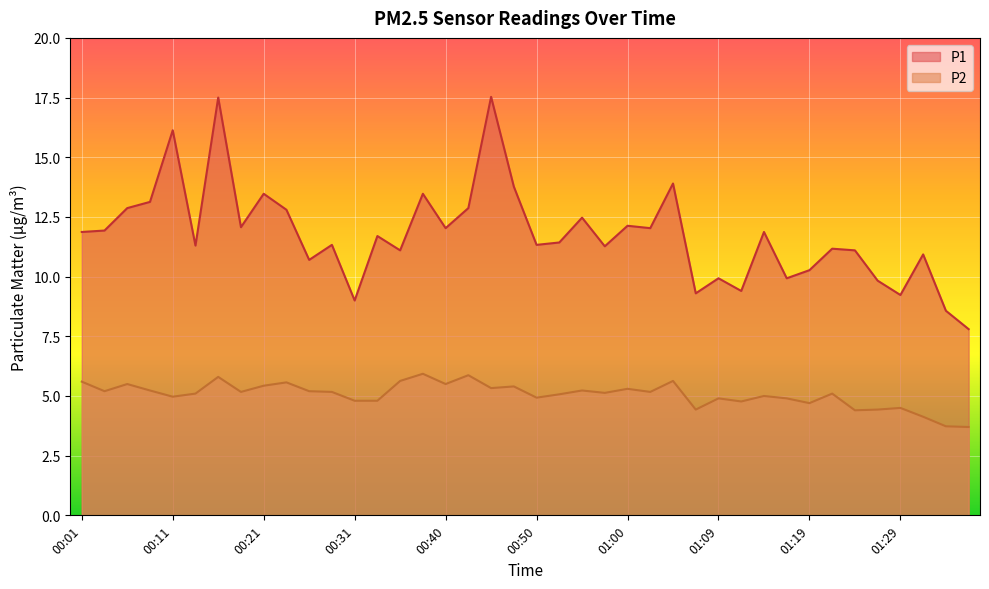

The P2 series shows 1.8 at 00:04. True or false?

False